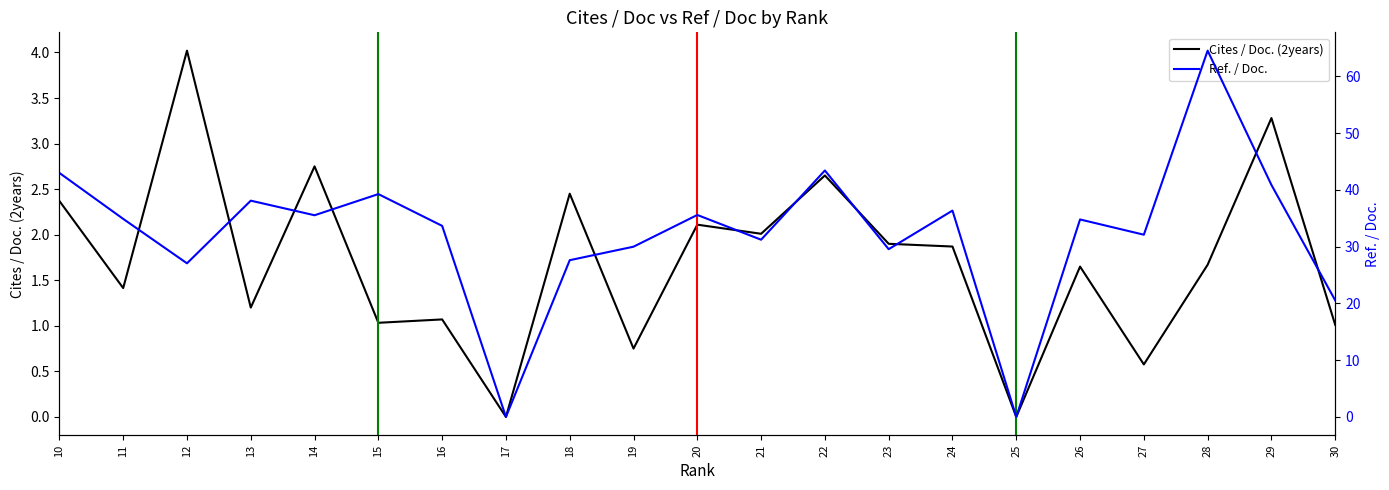

Reading left to right, extract all data points from this chart.

Cites / Doc. (2years): 2.4	1.4	4.0	1.2	2.8	1.0	1.1	0.0	2.5	0.8	2.1	2.0	2.6	1.9	1.9	0.0	1.6	0.6	1.7	3.3	1.0
Ref. / Doc.: 43.0	34.9	27.1	38.1	35.5	39.3	33.7	0.0	27.6	30.0	35.6	31.2	43.4	29.6	36.4	0.0	34.8	32.1	64.5	40.9	20.5